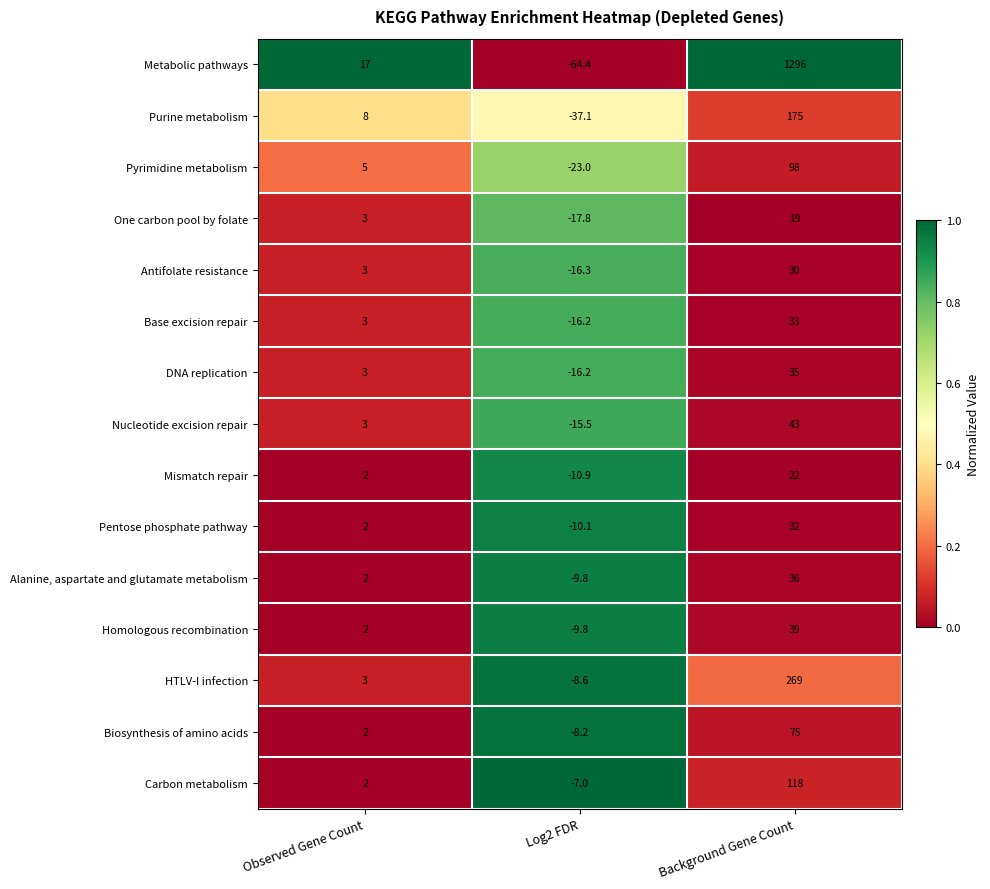

What is the average value of the Purine metabolism series?

48.6